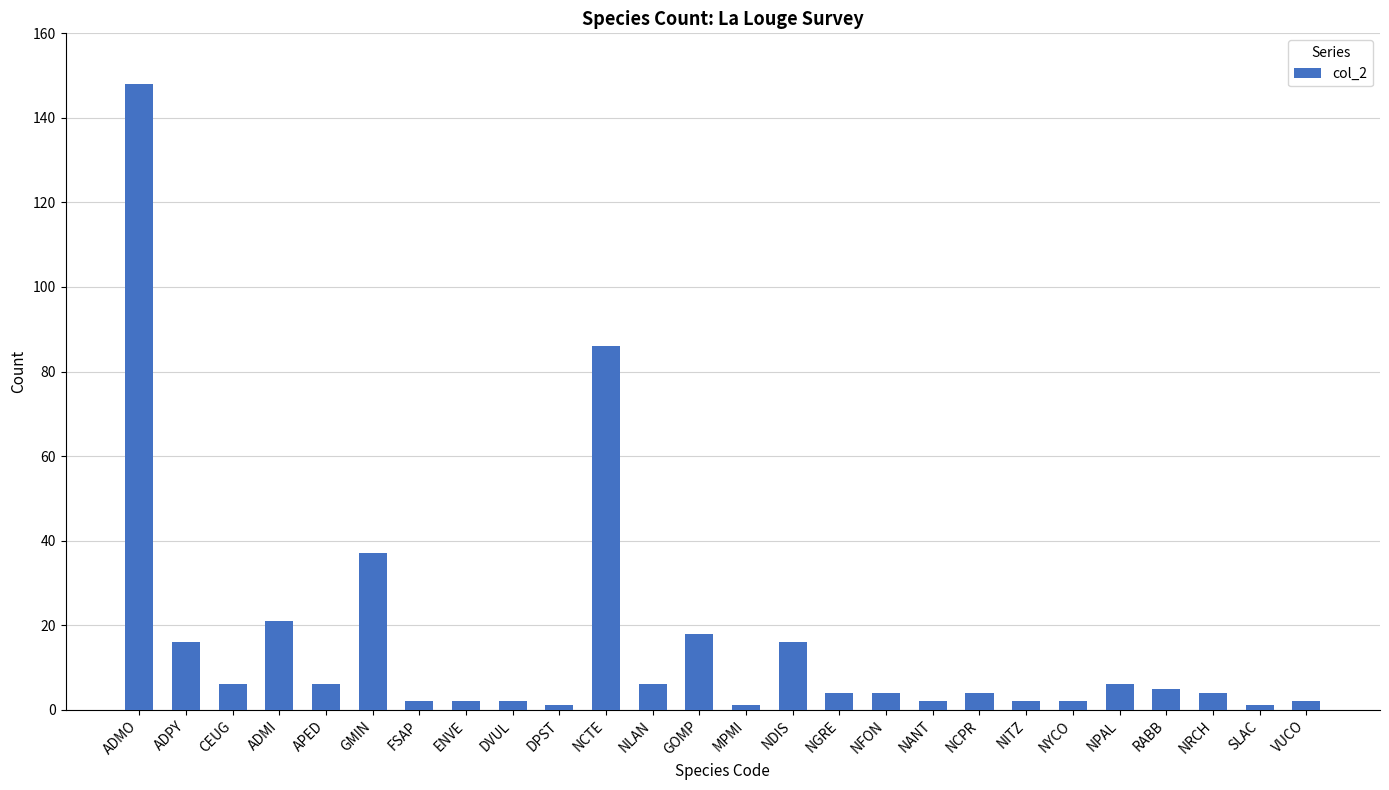

What is the value of the 17th bar from the left?

4